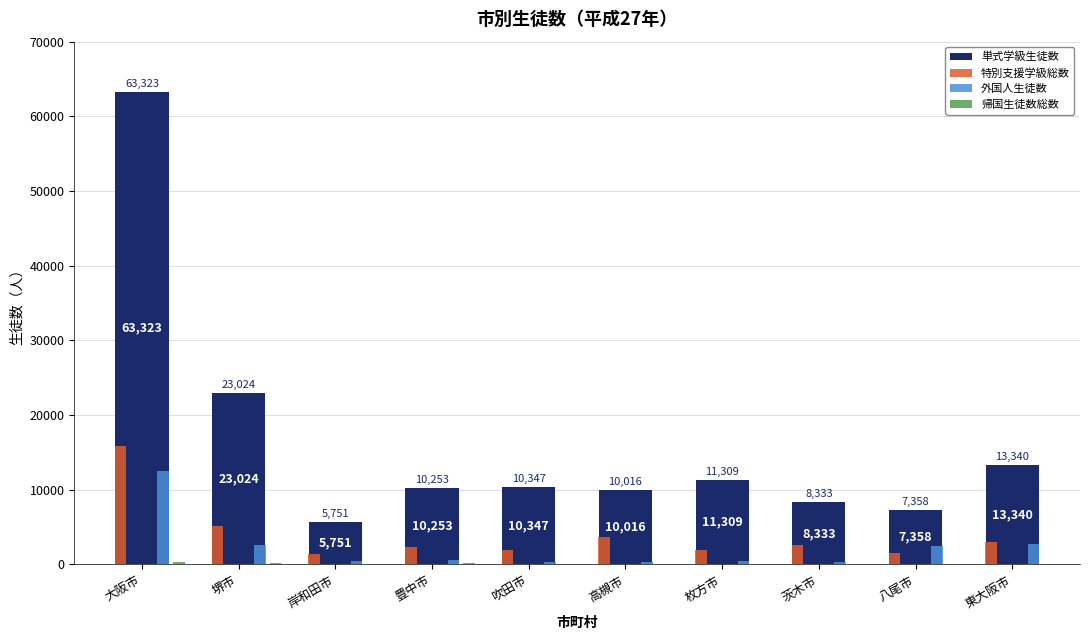

Where is 単式学級生徒数 nearest to the value 34537?

堺市